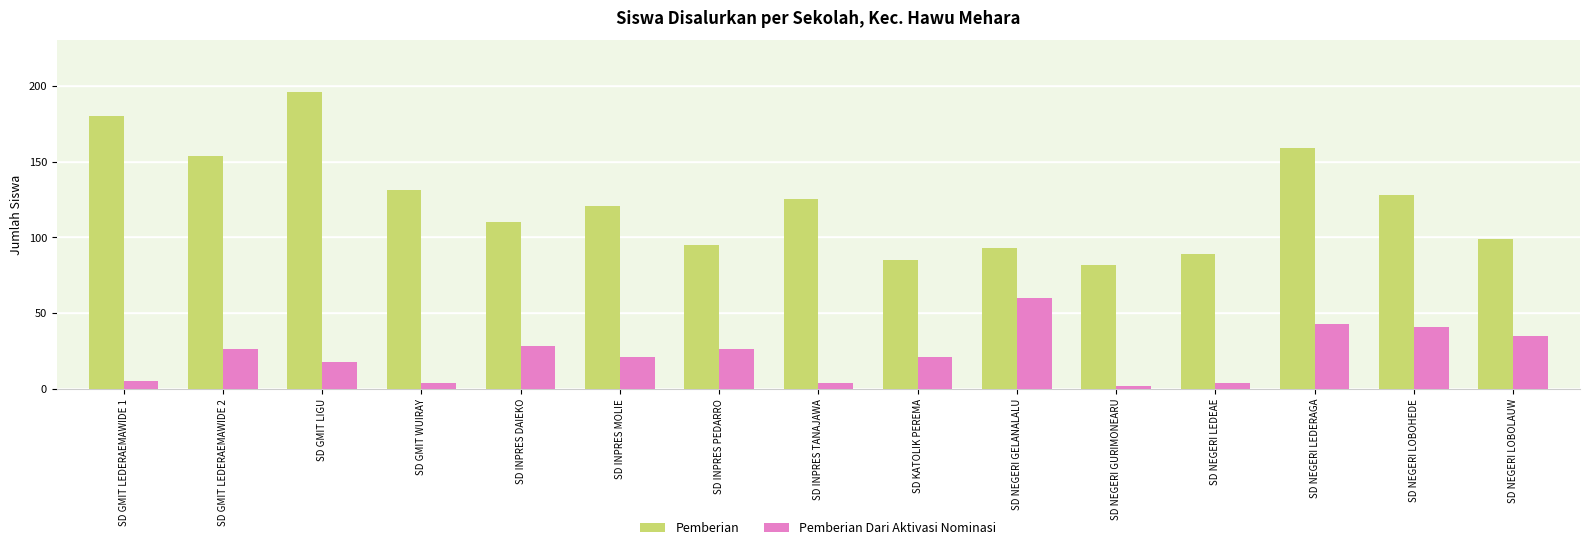

The value of Pemberian at SD INPRES MOLIE is 78. True or false?

False